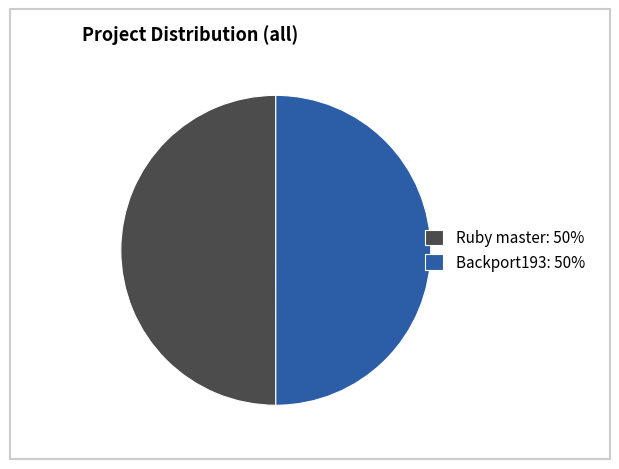

Approximately how many times larger is the value at Backport193: 50% compared to Ruby master: 50%?

1.0